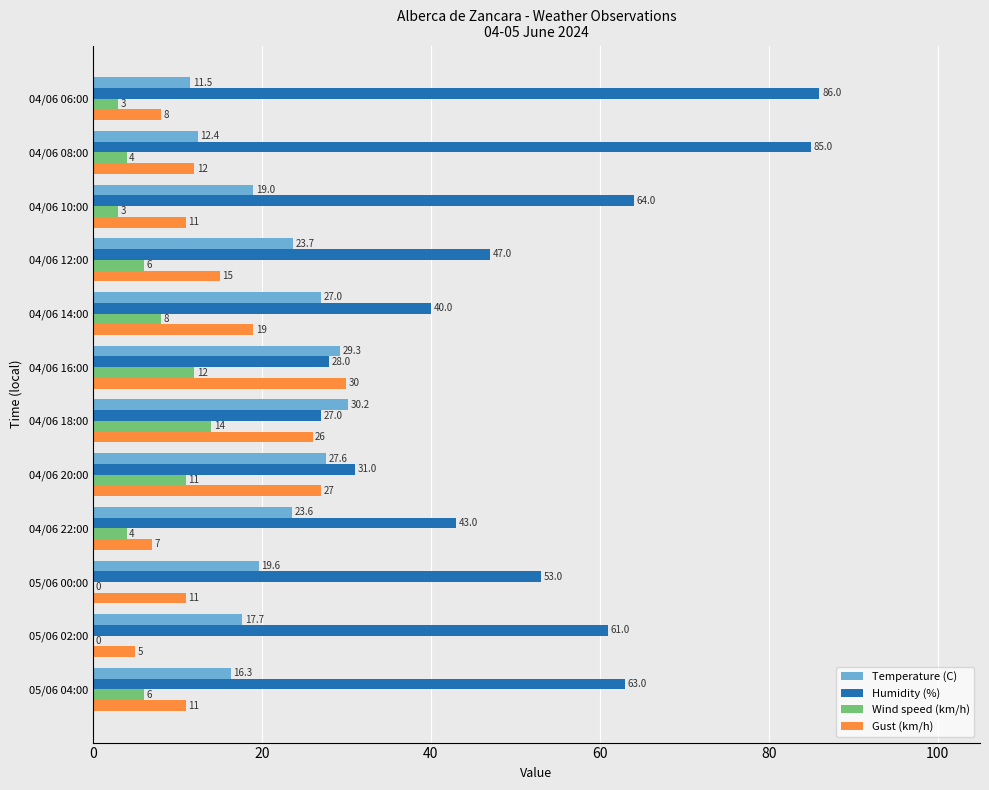

At which category is the sum across all series the highest?

04/06 08:00